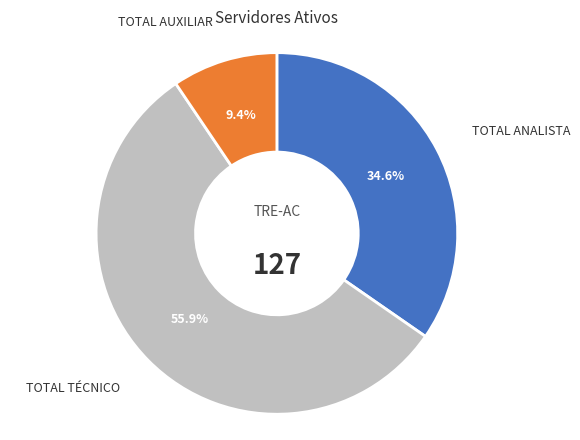

How many slices are in this pie chart?

3